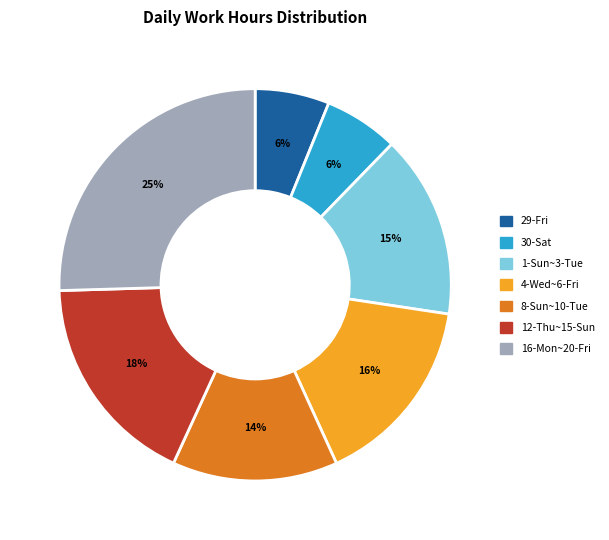

To the nearest percent, what is the difference between the largest and smallest slice percentages?

19%